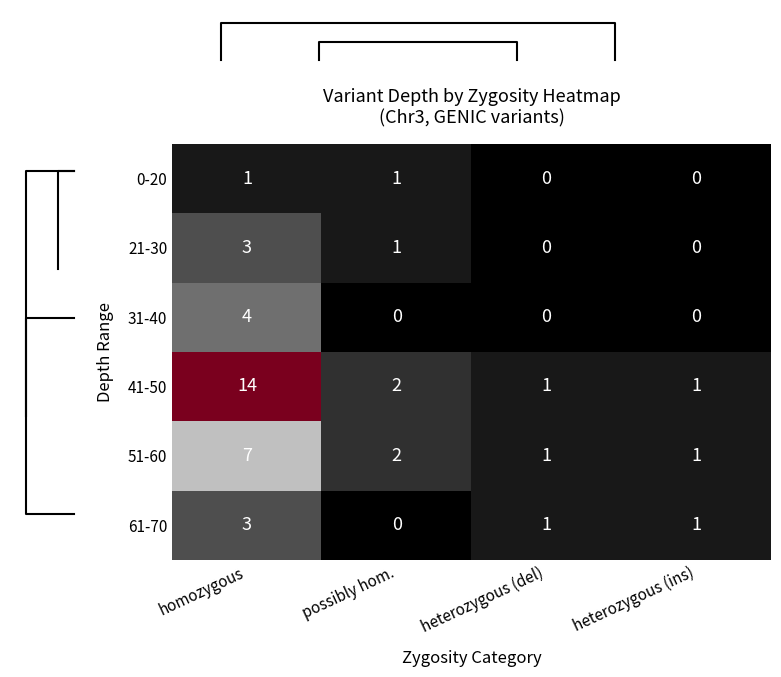

At which label does 51-60 reach its peak?

homozygous